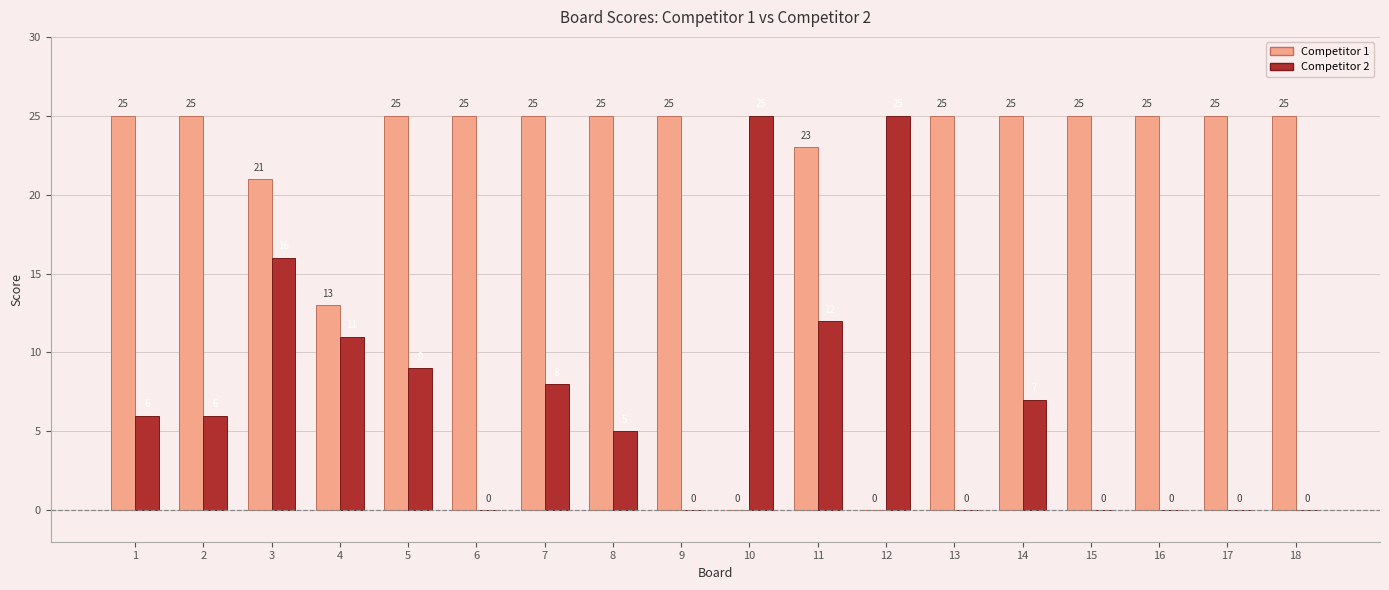

What value does the Competitor 1 series have at 15?

25